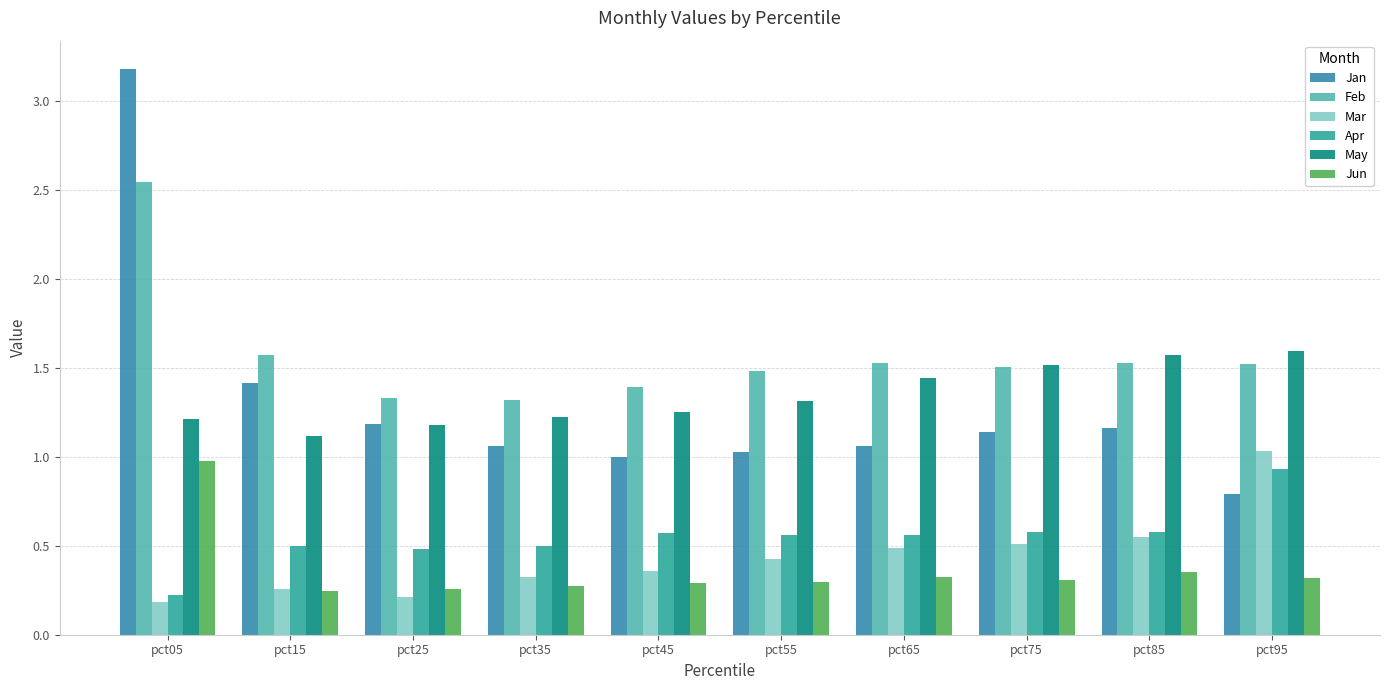

True or false: Jan has a value of 1.0 at pct45.

True